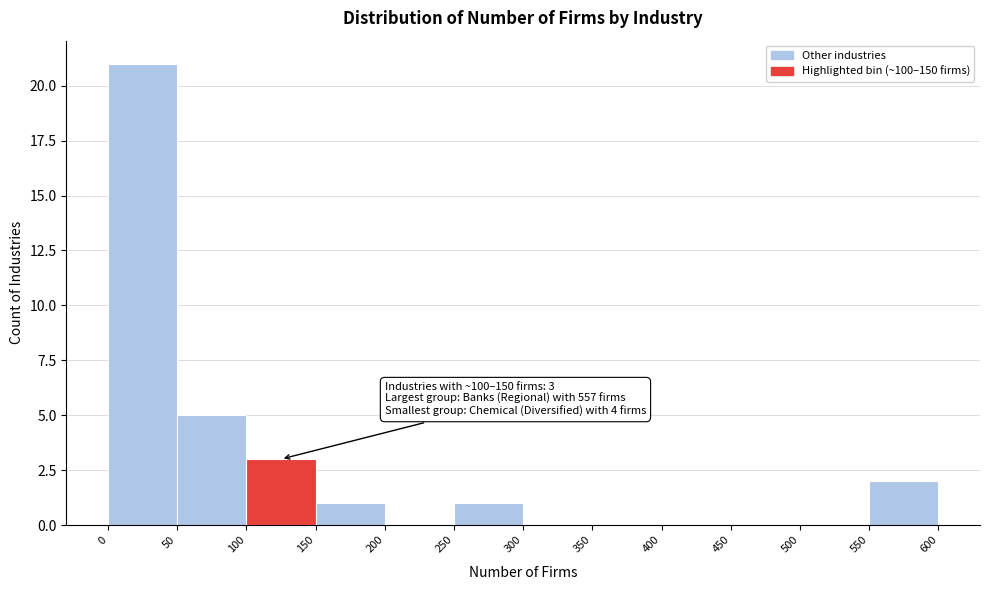

Over which range of the x-axis is the bar tallest?

0 to 50